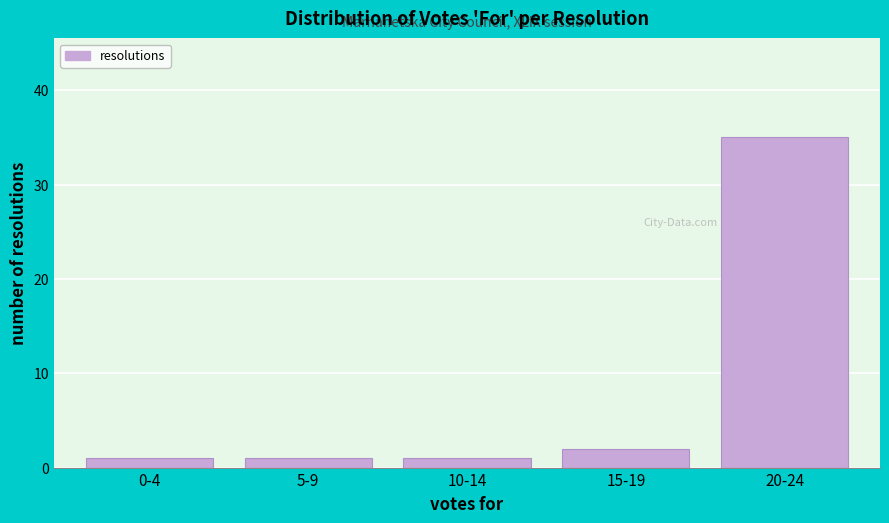

Reading left to right, what are all the values shown in this chart?

1	1	1	2	35